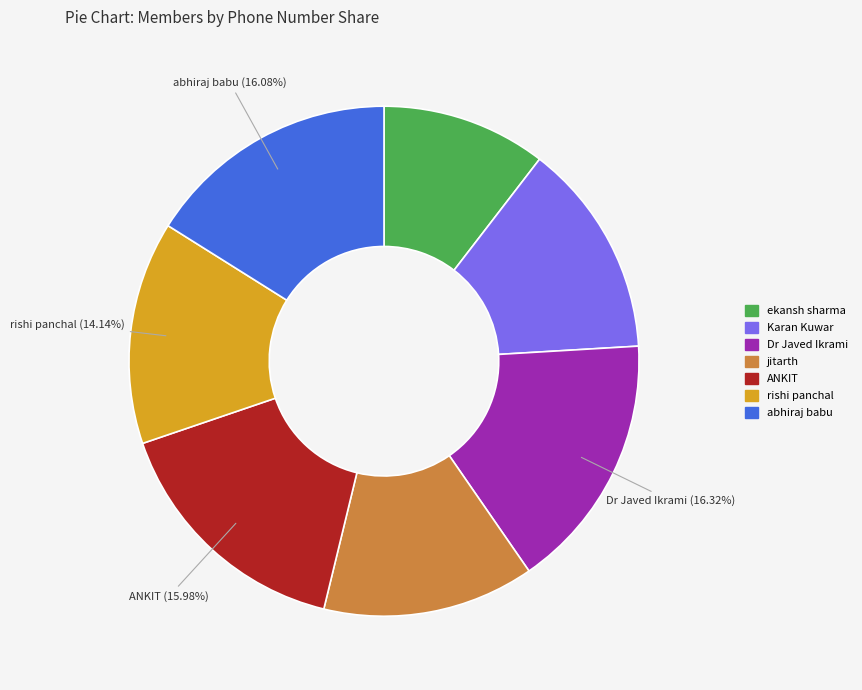

Combined, do Karan Kuwar and ANKIT account for over 50%?

No